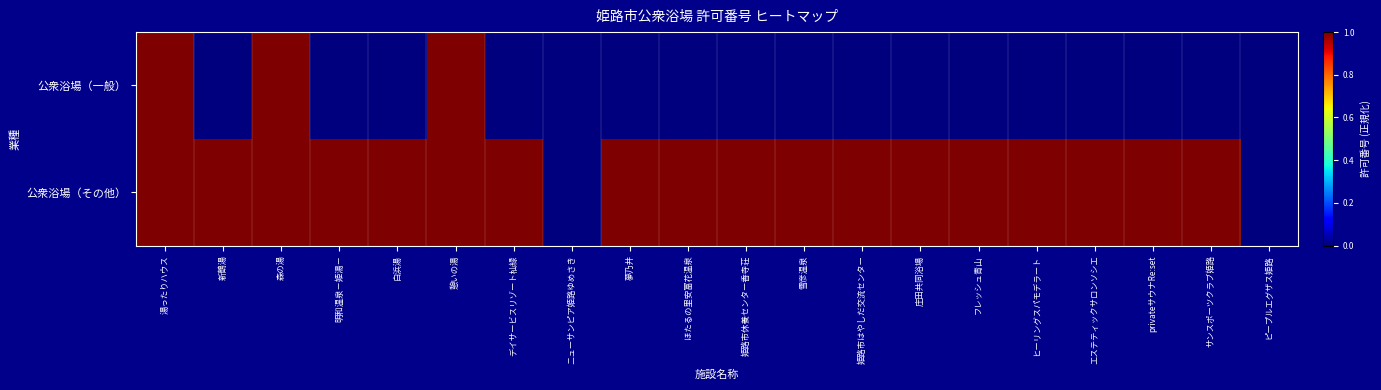

What is the spread (max minus min) of values at 新鶴湯?

1.0